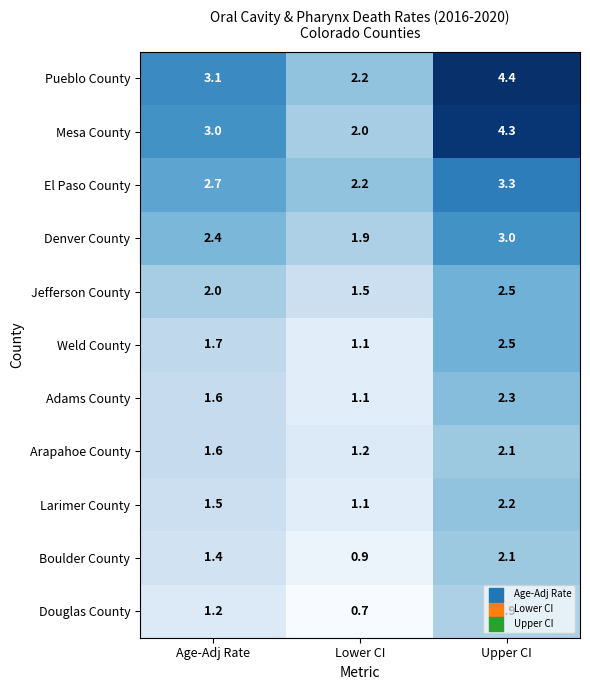

Where does the Boulder County series first go above 1?

Age-Adj Rate